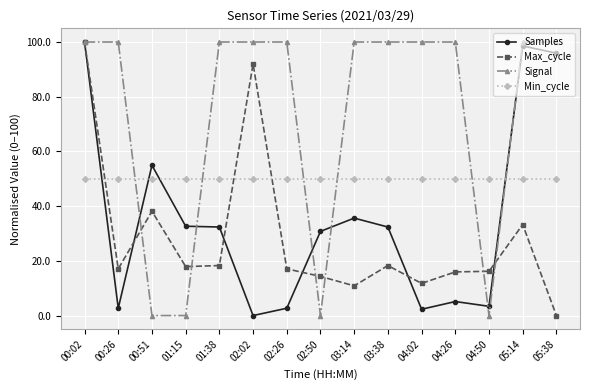

True or false: Samples has a value of 46.7 at 02:50.

False